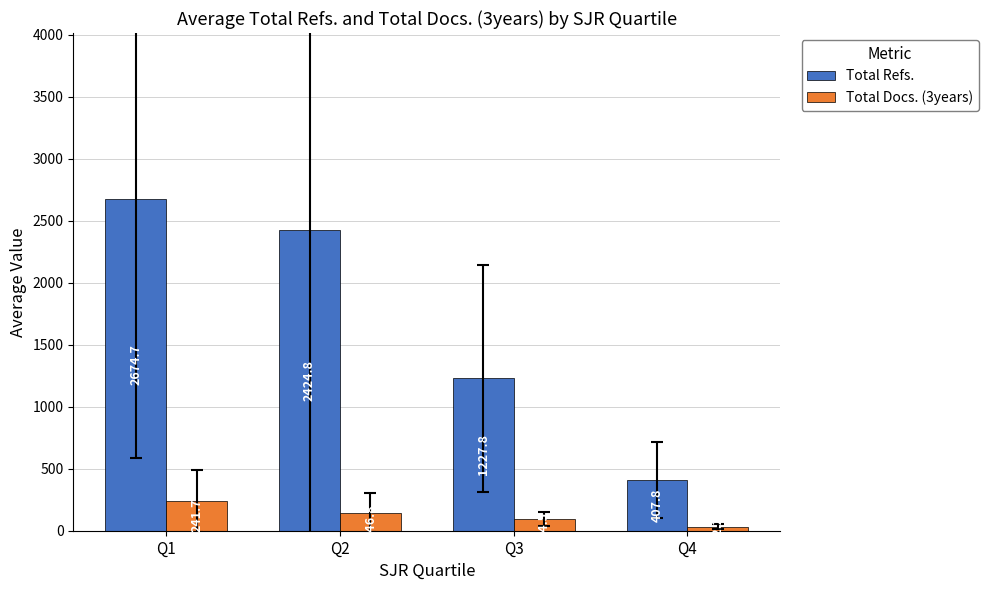

What is the spread (max minus min) of values at Q1?

2433.0